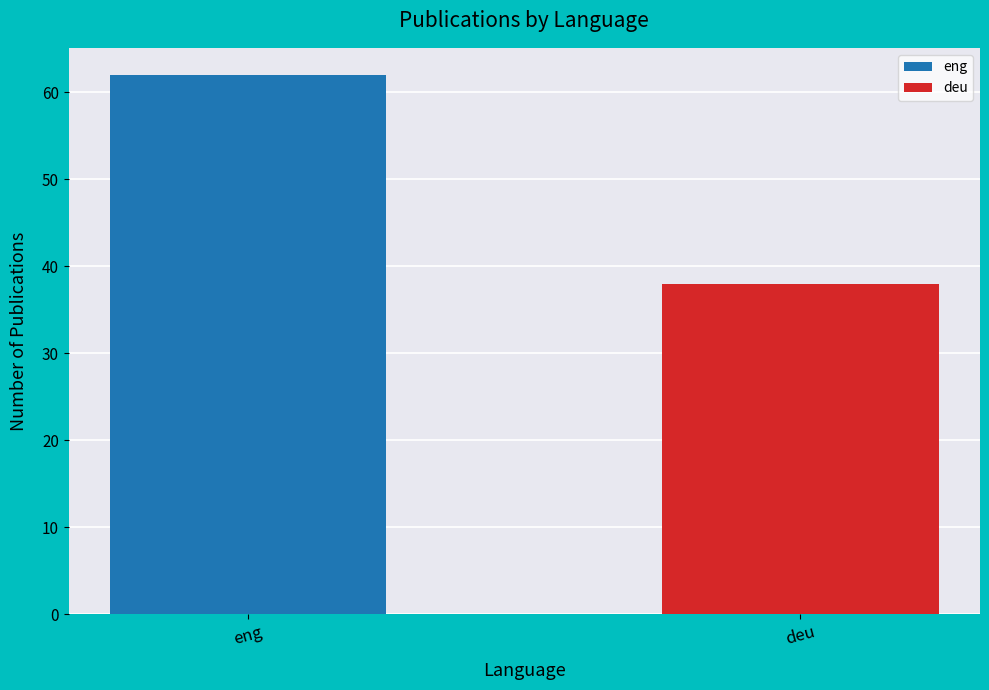

Reading right to left, extract all data points from this chart.

38	62